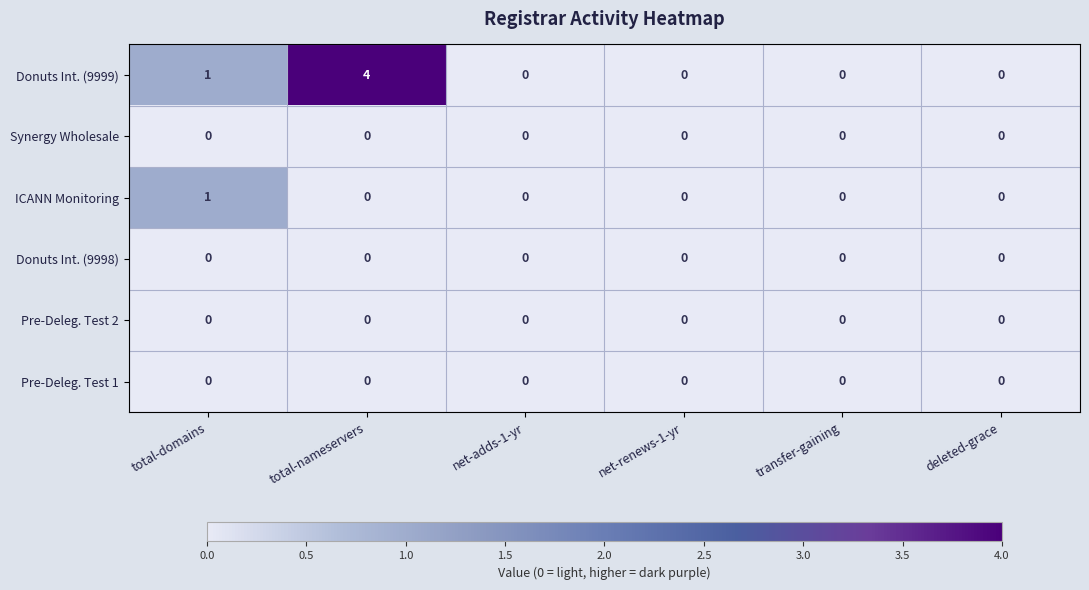

Count the ICANN Monitoring values in the range 0 to 1.

6